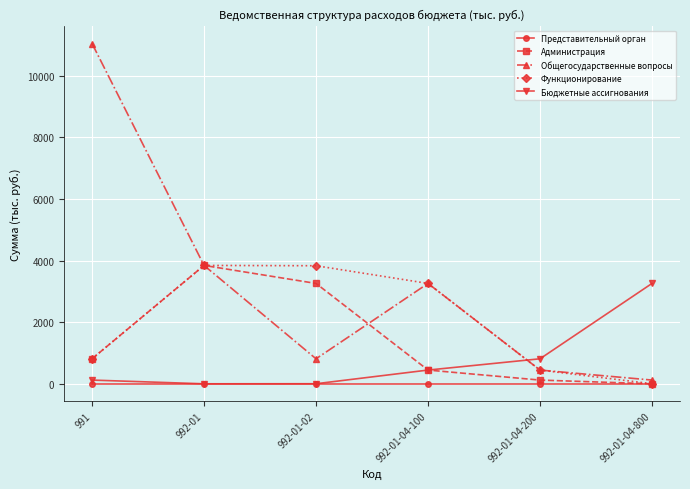

What is the value of the Администрация point at the 5th from the left?

124.8